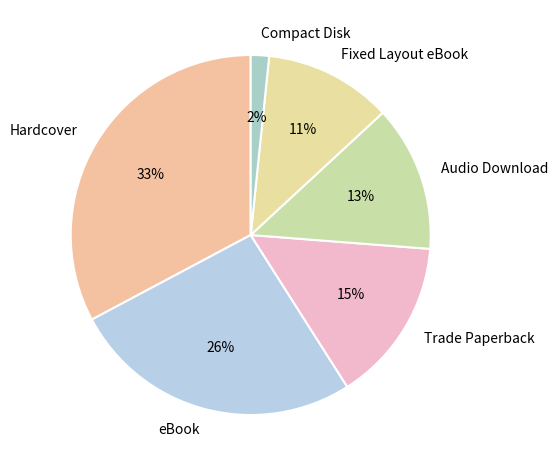

Does Compact Disk account for over 50% of the chart?

No